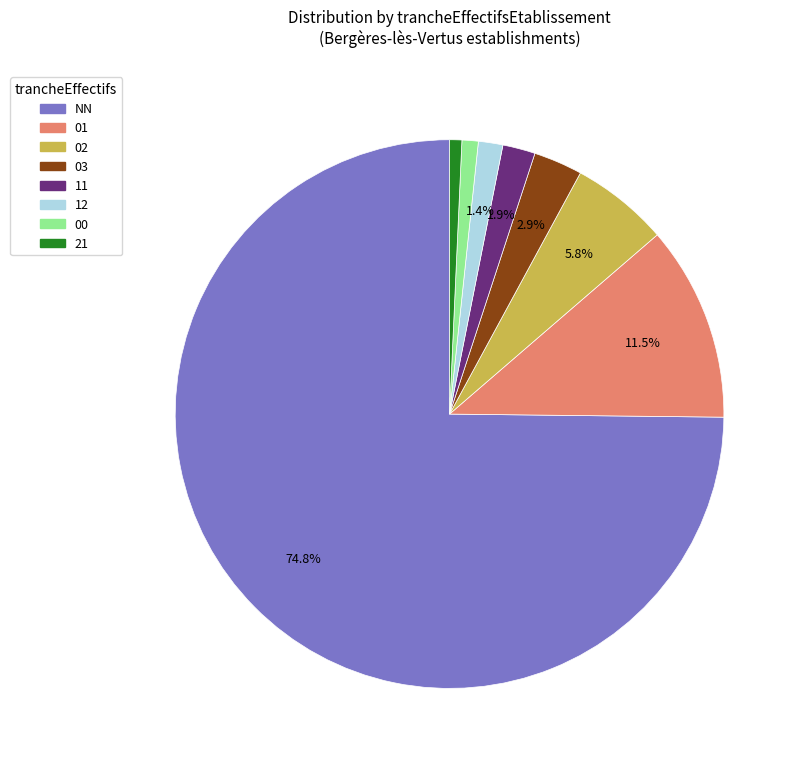

Count the number of slices in the pie.

8